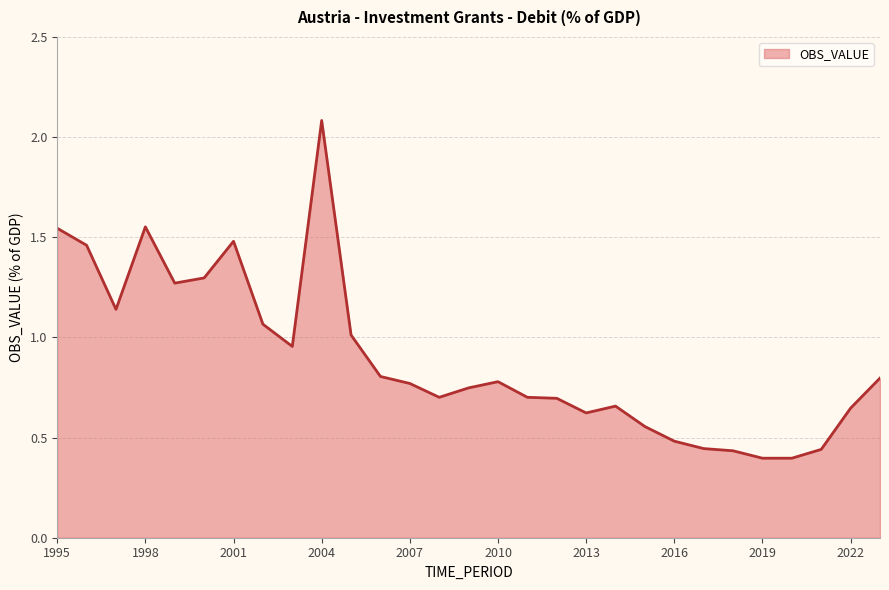

What is the greatest value displayed?

2.1